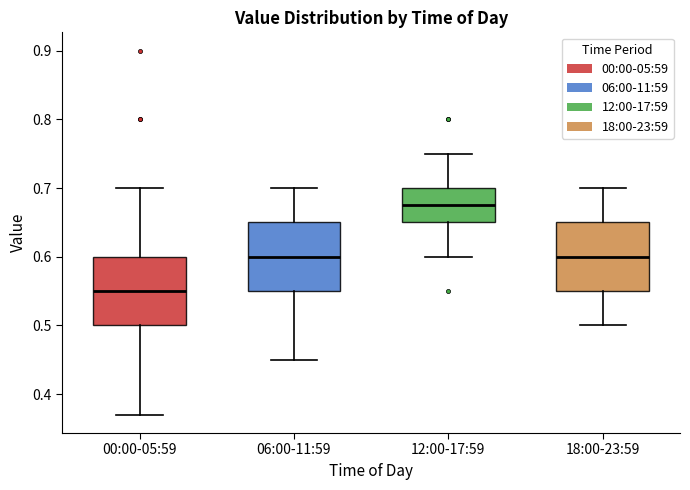

Reading left to right, read every box against the y-axis: the position of its median line, the range the box covers, and the ends of its whiskers. The values are not printed on the chart, so give them approximately, as read against the axis.

00:00-05:59: median 0.55, box 0.50 to 0.60, whiskers 0.37 to 0.70
06:00-11:59: median 0.60, box 0.55 to 0.65, whiskers 0.45 to 0.70
12:00-17:59: median 0.68, box 0.65 to 0.70, whiskers 0.60 to 0.75
18:00-23:59: median 0.60, box 0.55 to 0.65, whiskers 0.50 to 0.70